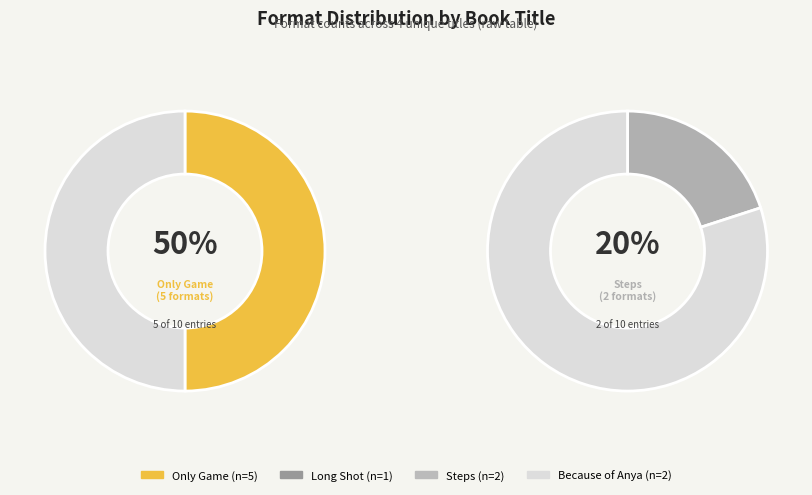

Count the number of slices in the pie.

4